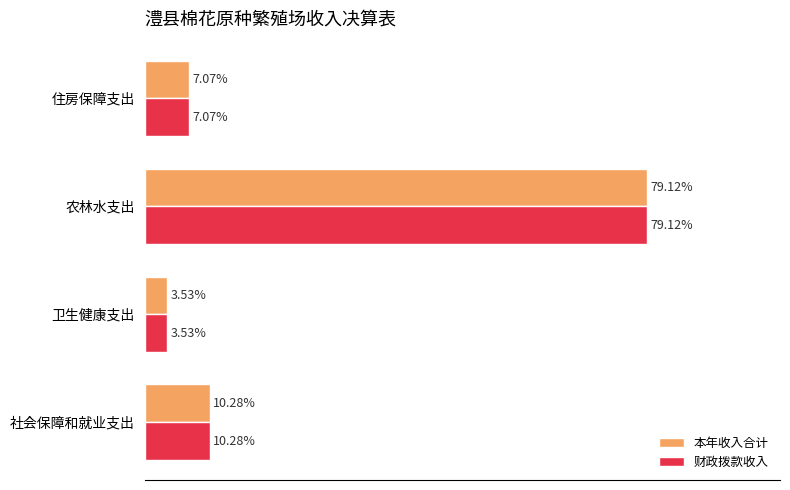

Which category has the highest value across all series?

农林水支出